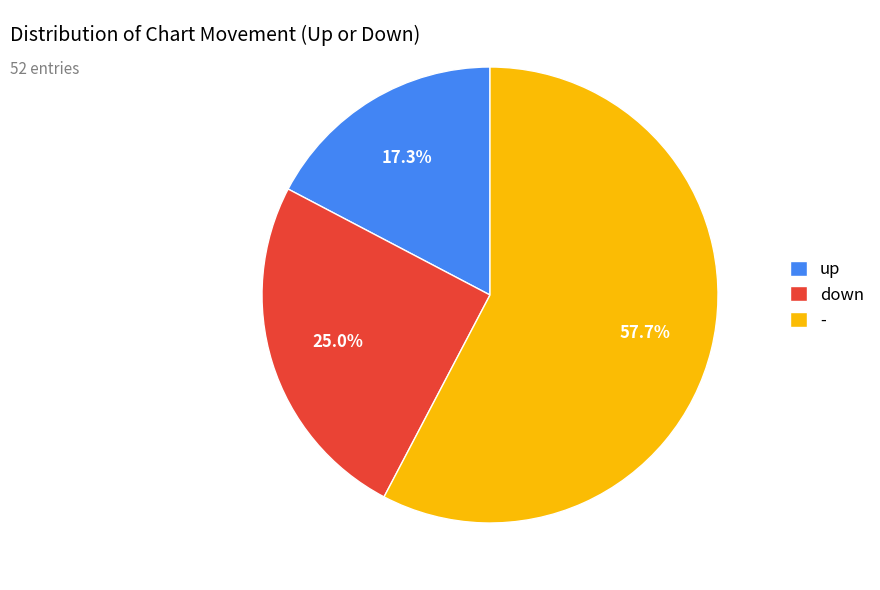

To the nearest percent, what is the difference between the largest and smallest slice percentages?

40%